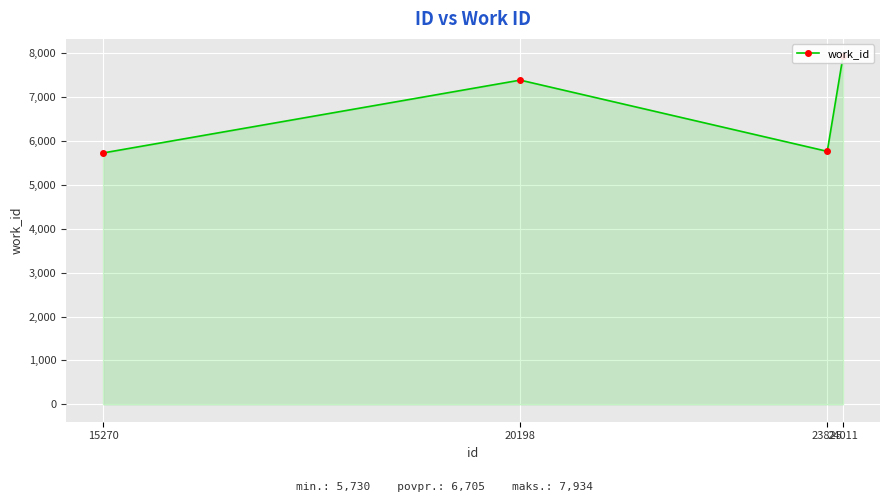

Reading left to right, list all the values displayed in this chart.

15270=5730	20198=7391	23825=5767	24011=7934